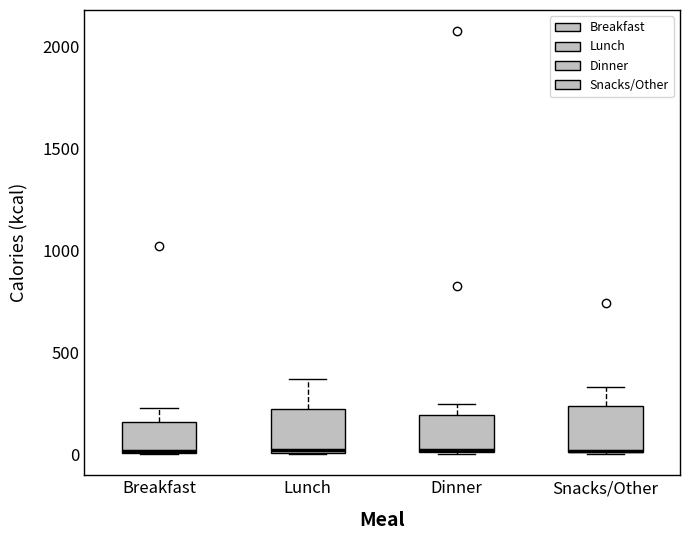

Reading left to right, transcribe this box plot: for each box, give where its median line is, the range the box spans, and where its two whiskers end, as read against the y-axis. The values are not printed on the chart, so give them approximately, as read against the axis.

Breakfast: median 0 (drawn on the box's lower edge), box 0 to 150, whiskers 0 to 250
Lunch: median 0, box 0 to 200, whiskers 0 to 350
Dinner: median 0, box 0 to 200, whiskers 0 to 250
Snacks/Other: median 0 (drawn on the box's lower edge), box 0 to 250, whiskers 0 to 350